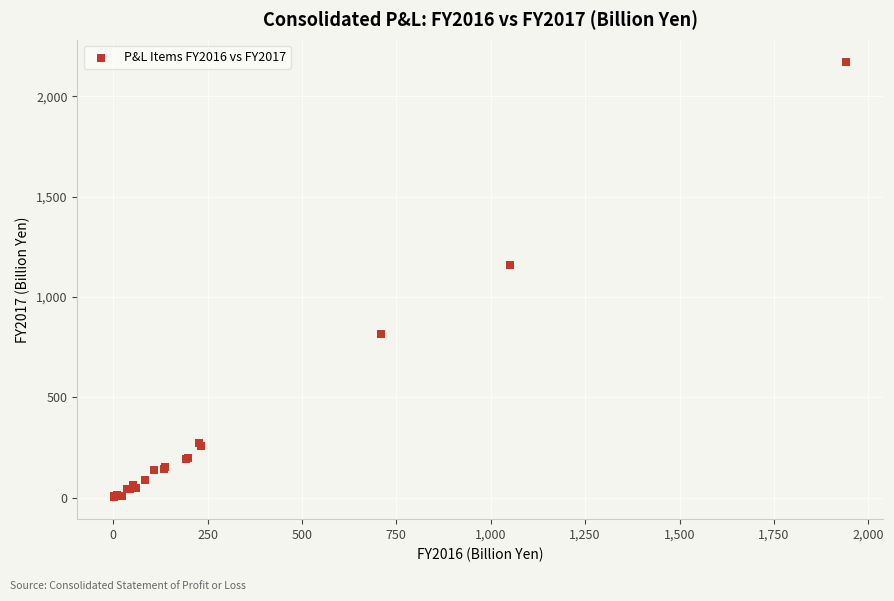

What Y value in the scatter plot is closest to 1087?

1159.1